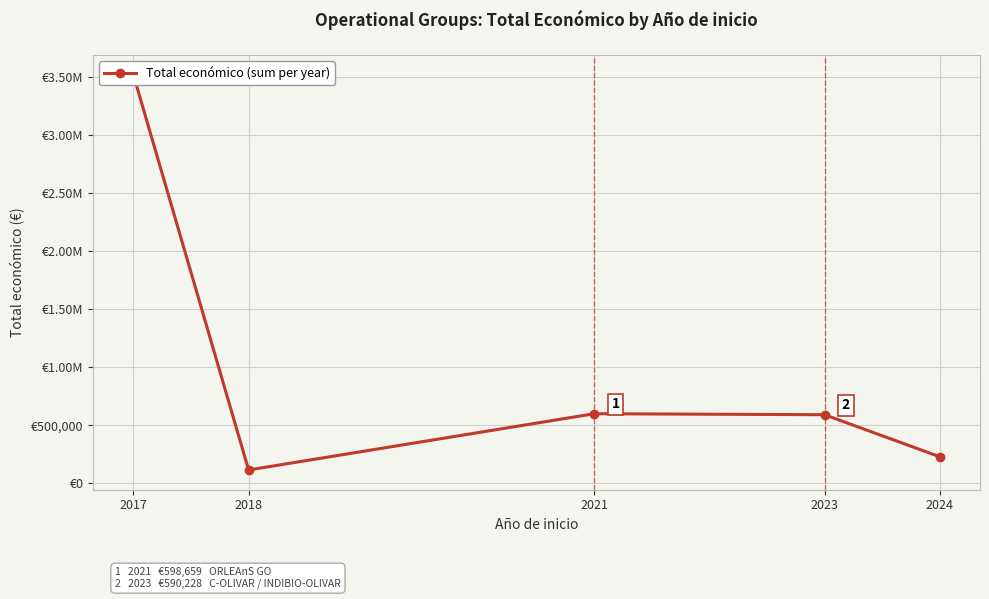

Which label corresponds to the smallest value in the chart?

2018